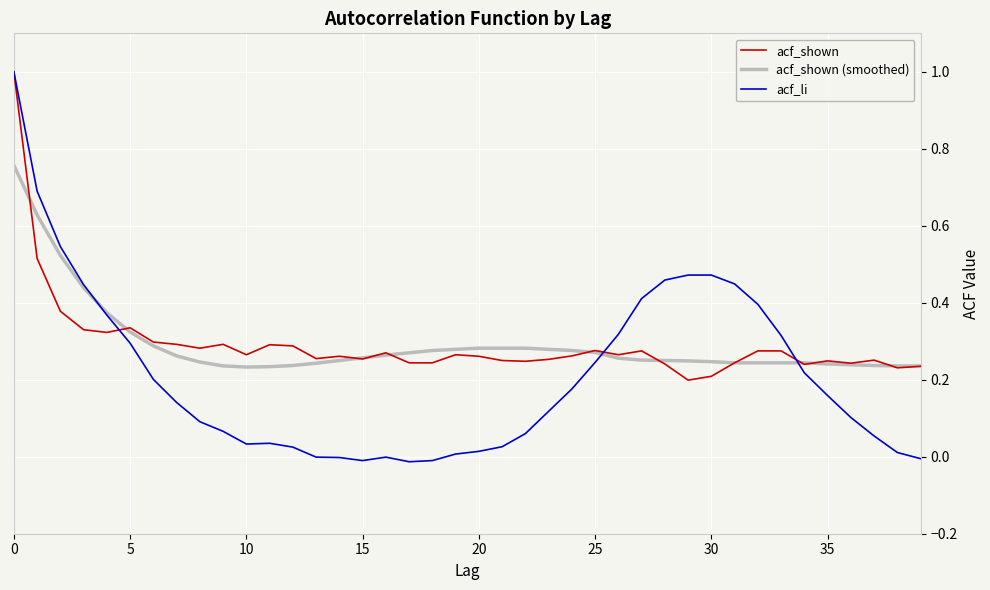

Which series has the widest spread of values?

acf_li